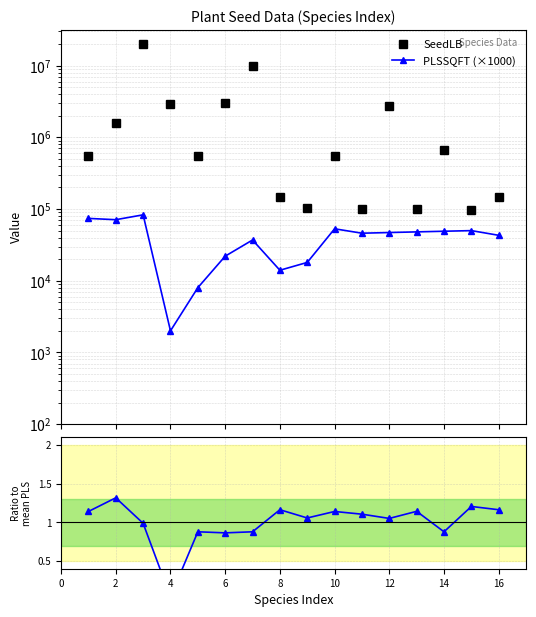

What is the value of the PLSSQFT (×1000) point at the 4th from the left?

2000.0